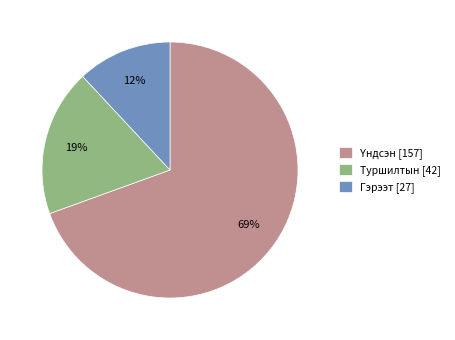

Is the sum of Туршилтын [42] and Гэрээт [27] greater than half?

No